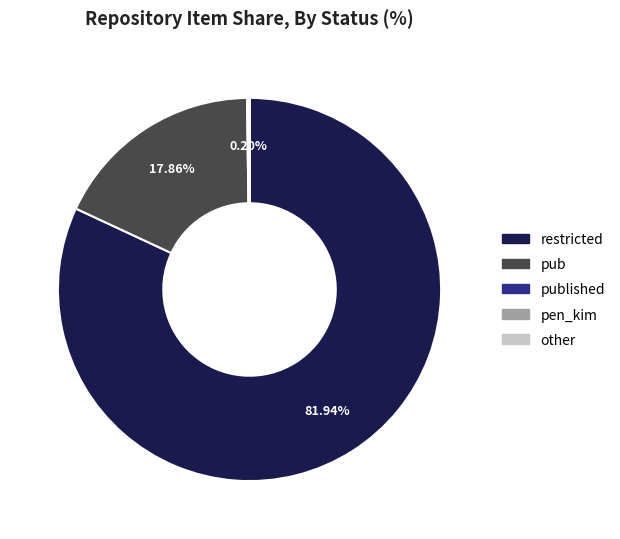

Is there a majority slice in this chart?

Yes